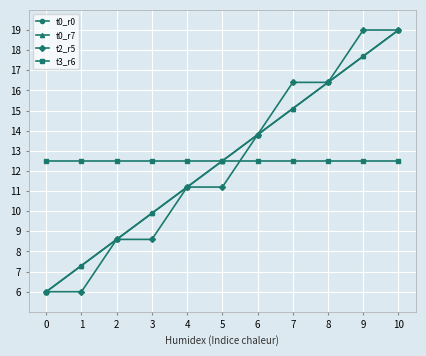

Is this an area chart (filled region under the line)?

No